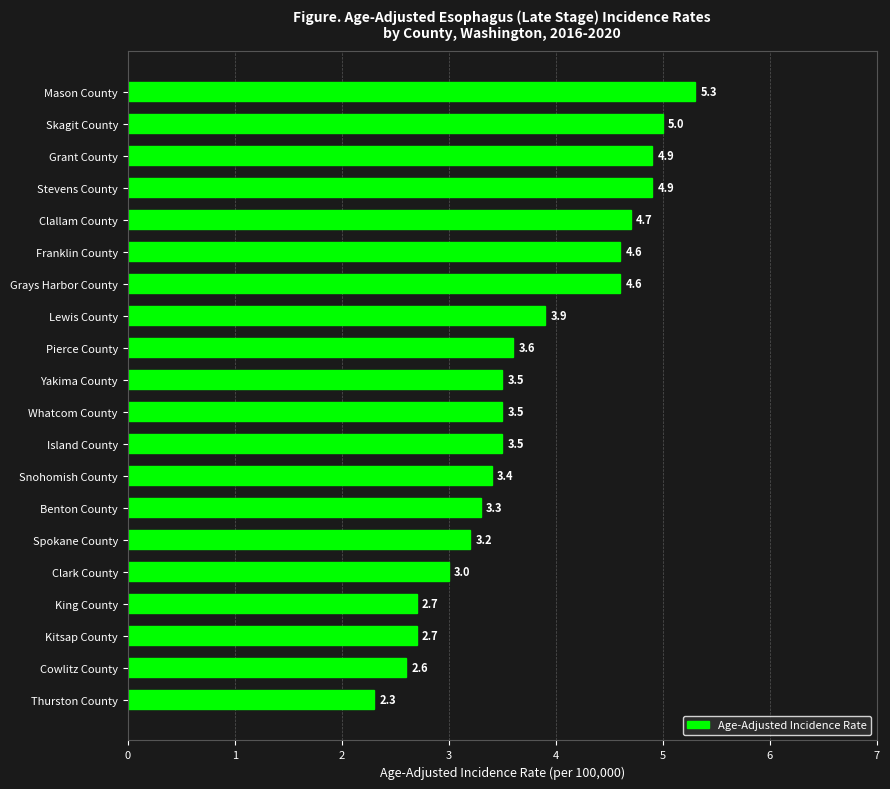

What is the difference between the second highest and second lowest values?

2.4